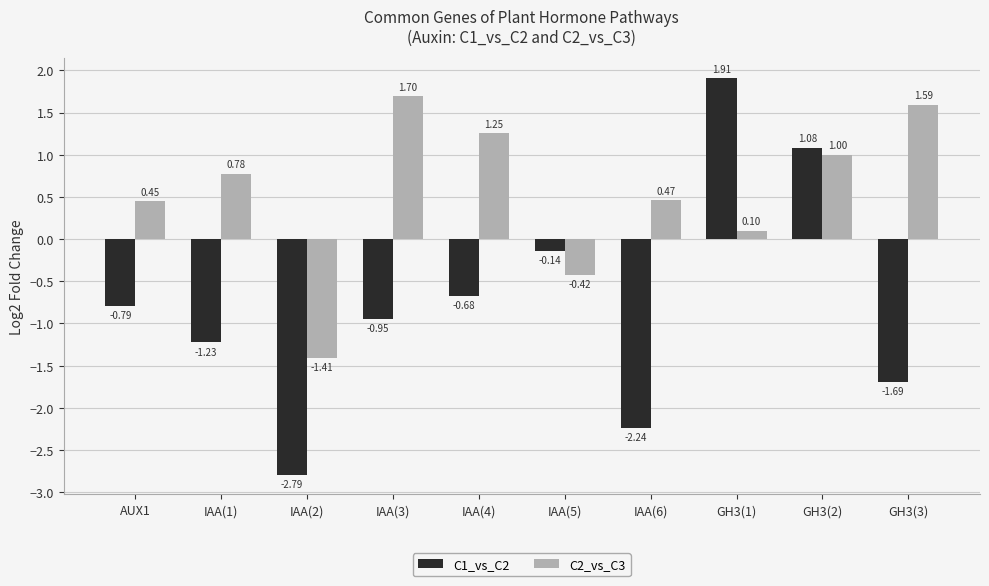

How many bars are there in total?

20